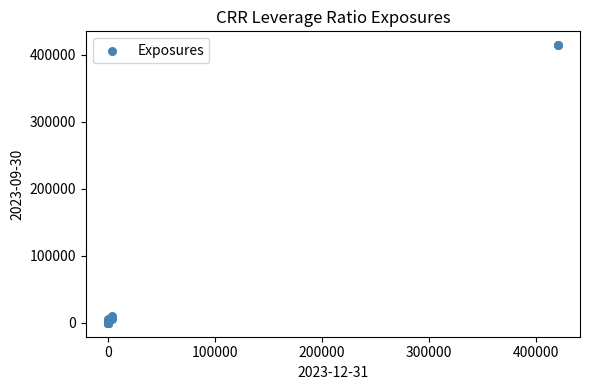

What Y value in the scatter plot is closest to 207064?

10745.5